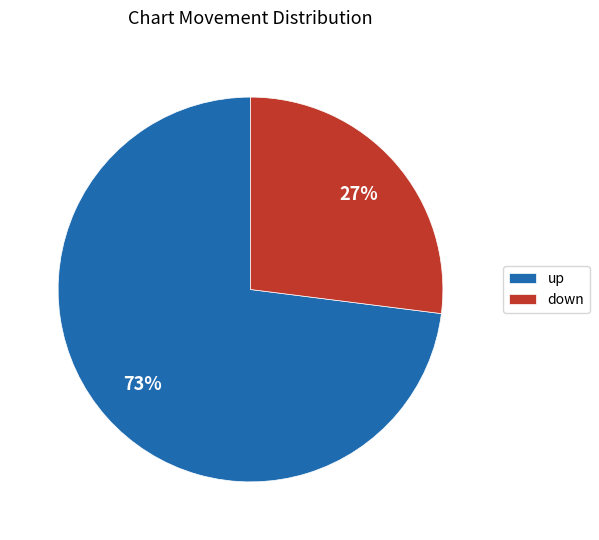

Approximately how many times larger is the value at down compared to up?

0.4